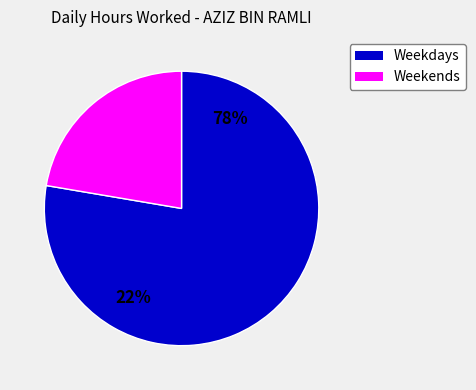

The Wed 31 slice represents 5% of the pie. True or false?

False